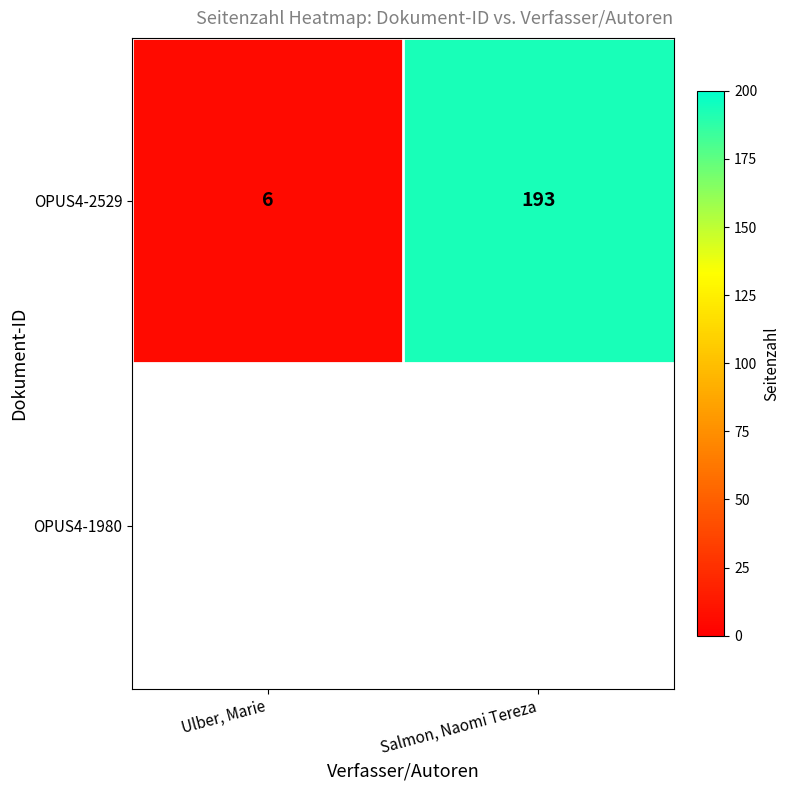

What is the greatest value displayed?

193.0